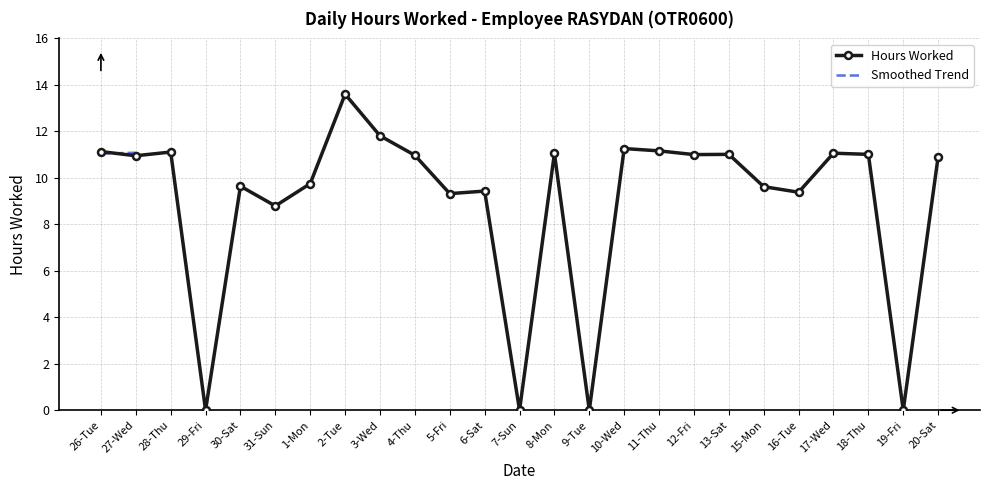

List the labels in order of value, smallest first.

29-Fri, 7-Sun, 9-Tue, 19-Fri, 31-Sun, 5-Fri, 16-Tue, 6-Sat, 15-Mon, 30-Sat, 1-Mon, 20-Sat, 27-Wed, 4-Thu, 12-Fri, 13-Sat, 18-Thu, 8-Mon, 17-Wed, 28-Thu, 26-Tue, 11-Thu, 10-Wed, 3-Wed, 2-Tue